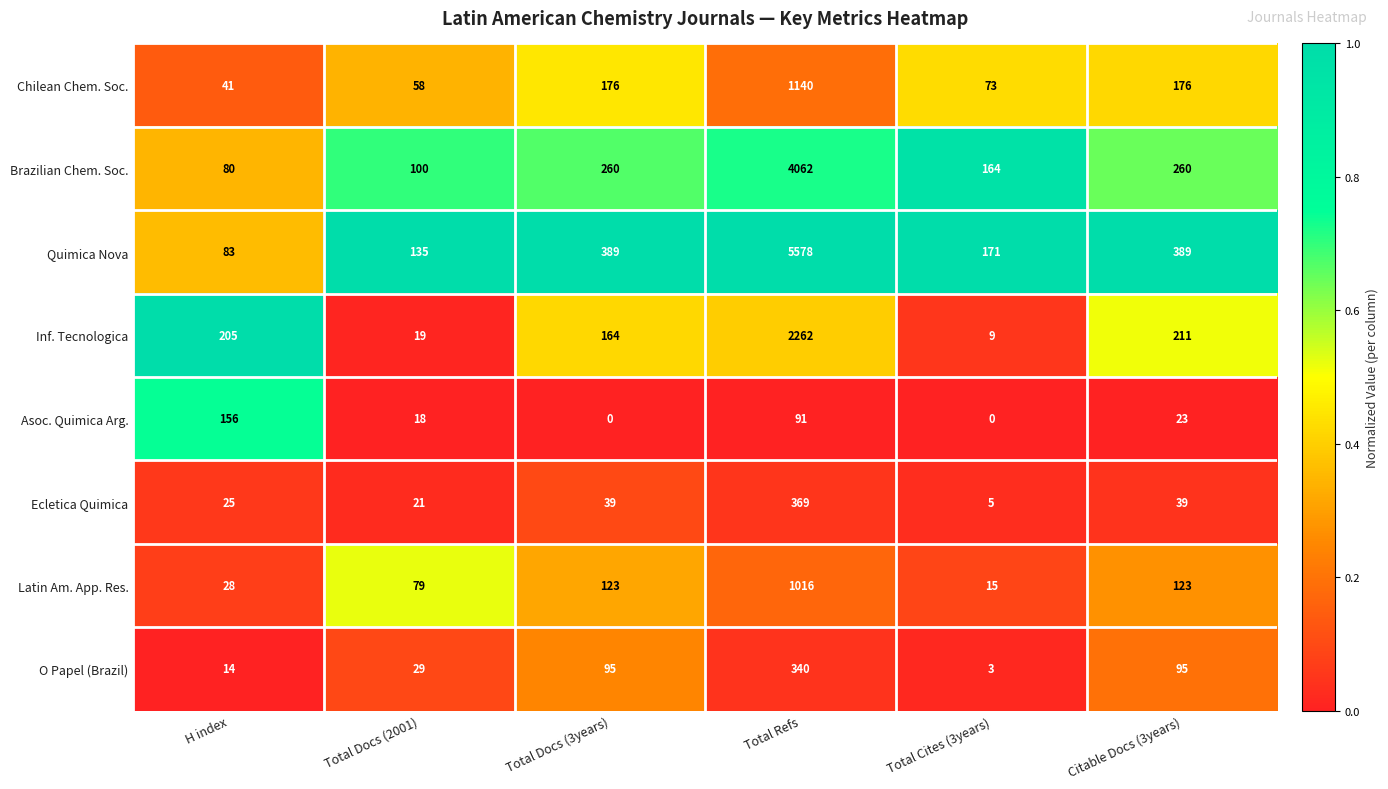

What is the sum of all Chilean Chem. Soc. values?

1664